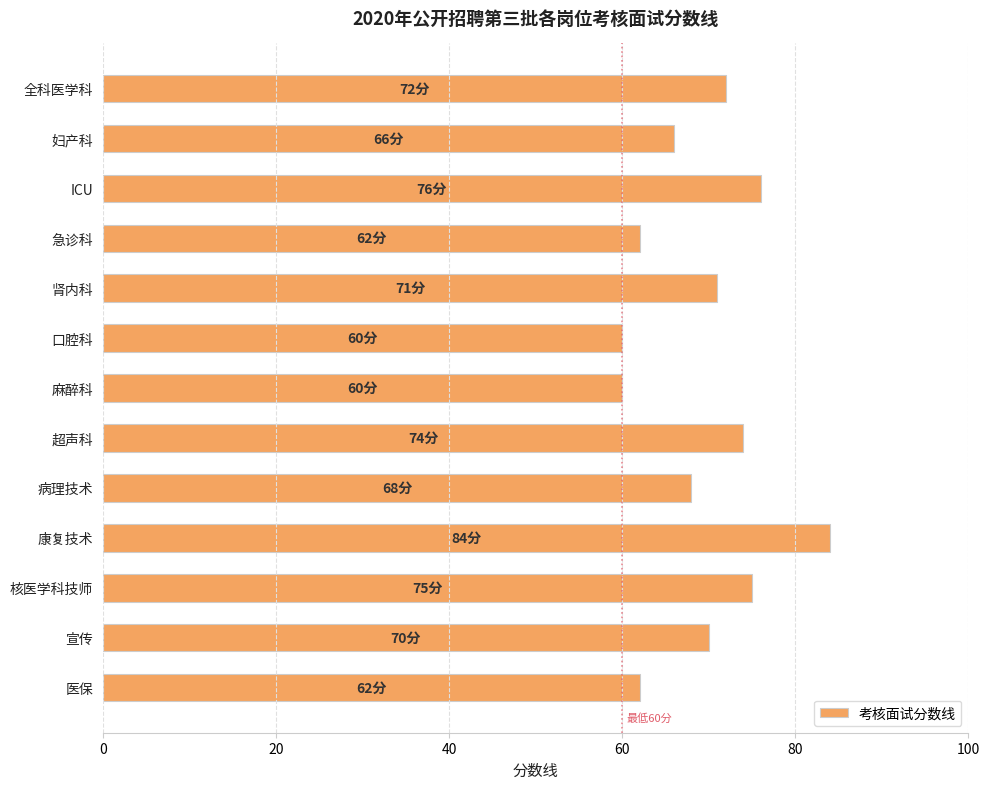

Reading bottom to top, list all the values displayed in this chart.

医保=62	宣传=70	核医学科技师=75	康复技术=84	病理技术=68	超声科=74	麻醉科=60	口腔科=60	肾内科=71	急诊科=62	ICU=76	妇产科=66	全科医学科=72